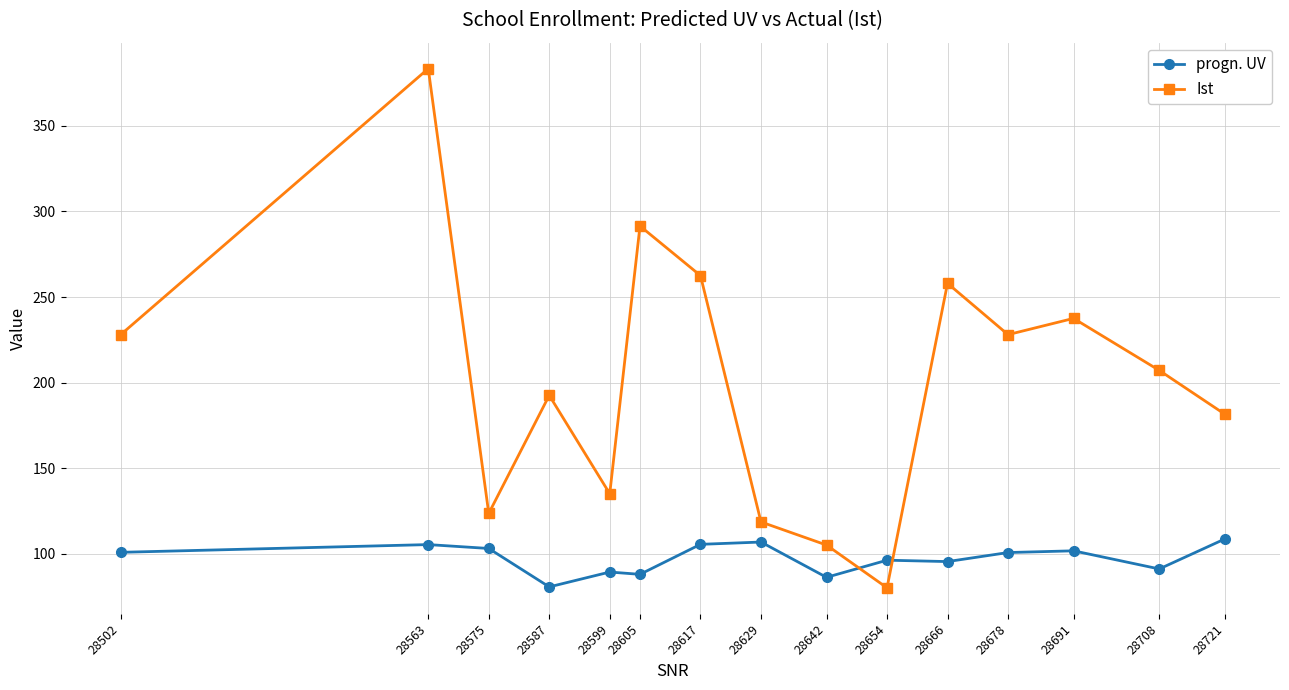

The value of progn. UV at 28575 is 50.0. True or false?

False